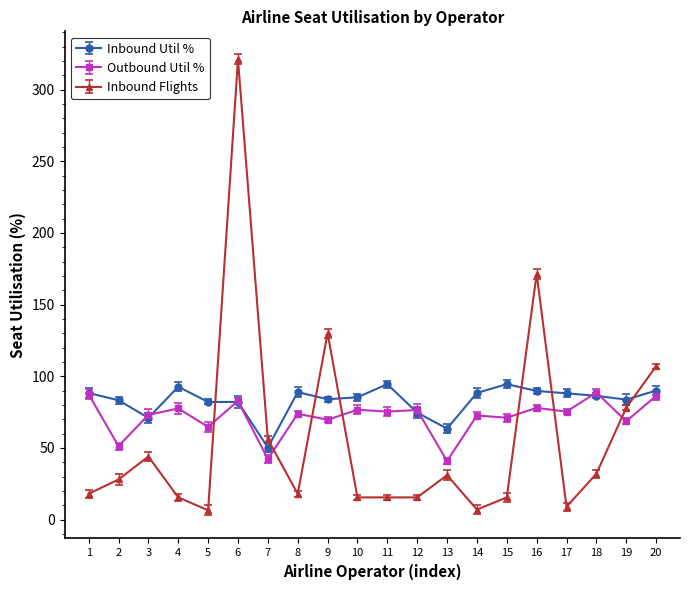

What is the value of the Inbound Util % point at the 4th from the left?

92.7